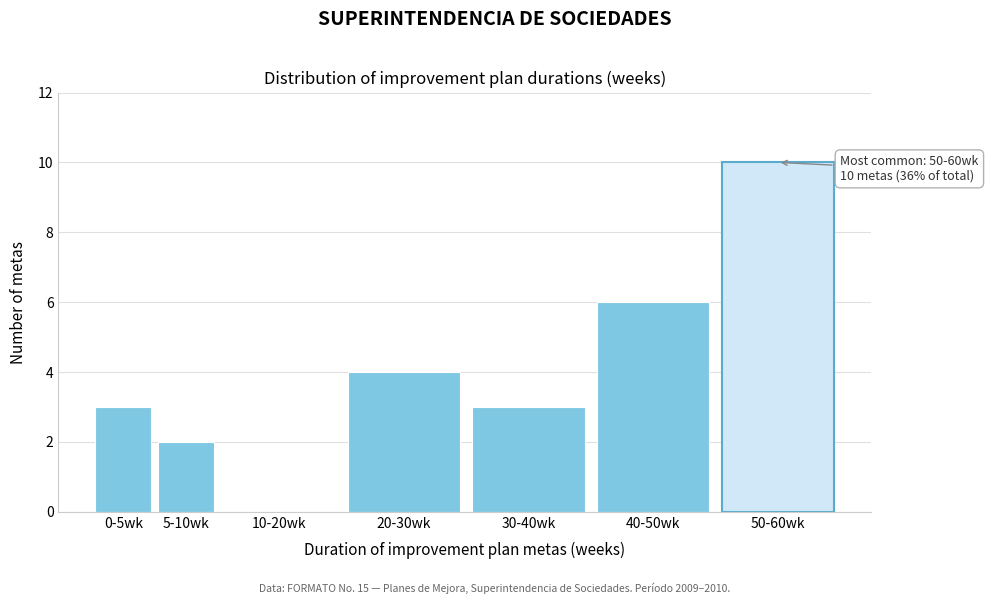

Reading left to right, extract all data points from this chart.

0-5wk=3	5-10wk=2	10-20wk=0	20-30wk=4	30-40wk=3	40-50wk=6	50-60wk=10